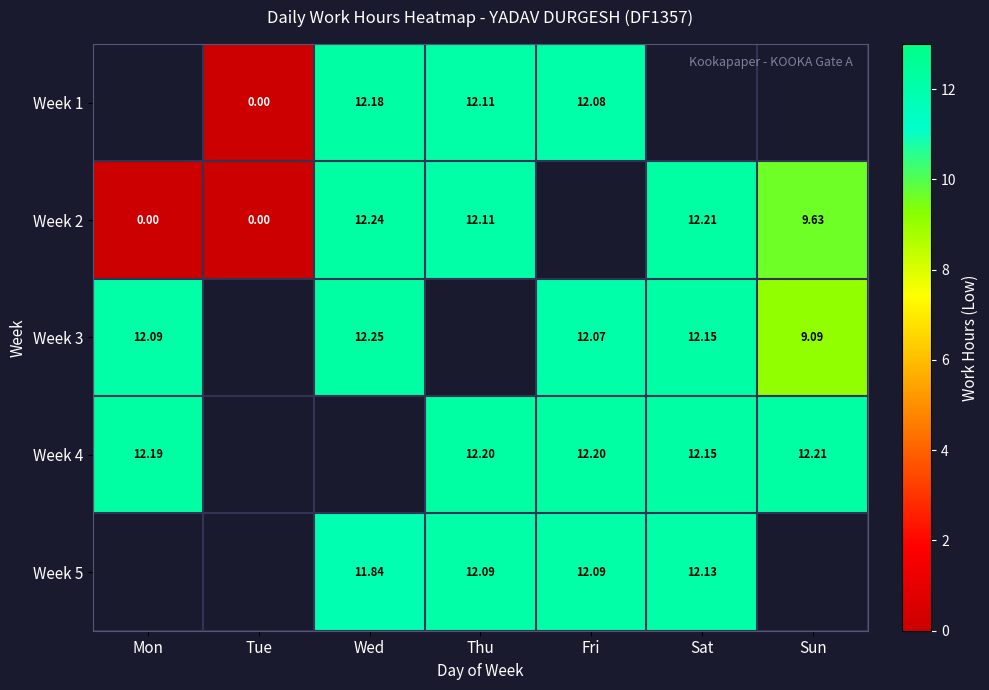

How many data points does each series have?

7